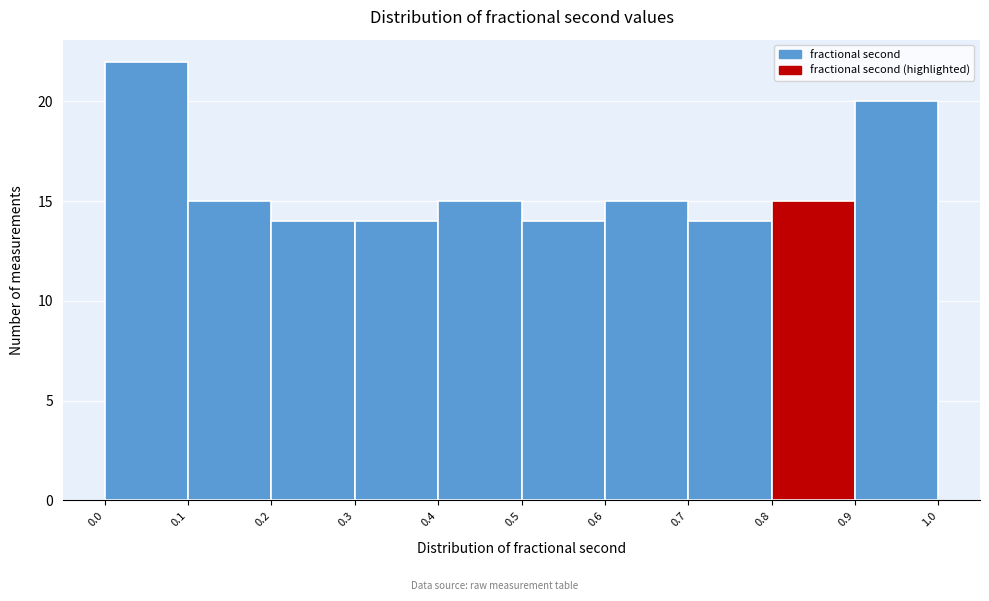

Reading left to right, list every bar in this chart as the range it spans on the x-axis followed by its height. The values are not printed on the chart, so give them approximately, as read against the axis.

0.0 to 0.1: 22
0.1 to 0.2: 15
0.2 to 0.3: 14
0.3 to 0.4: 14
0.4 to 0.5: 15
0.5 to 0.6: 14
0.6 to 0.7: 15
0.7 to 0.8: 14
0.8 to 0.9: 15
0.9 to 1.0: 20